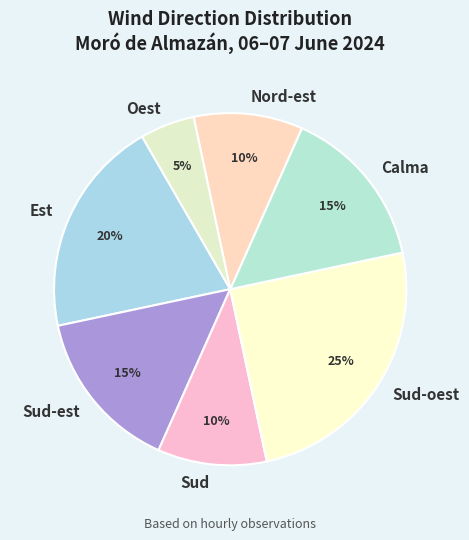

Do Nord-est and Sud-oest together represent more than half of the pie?

No